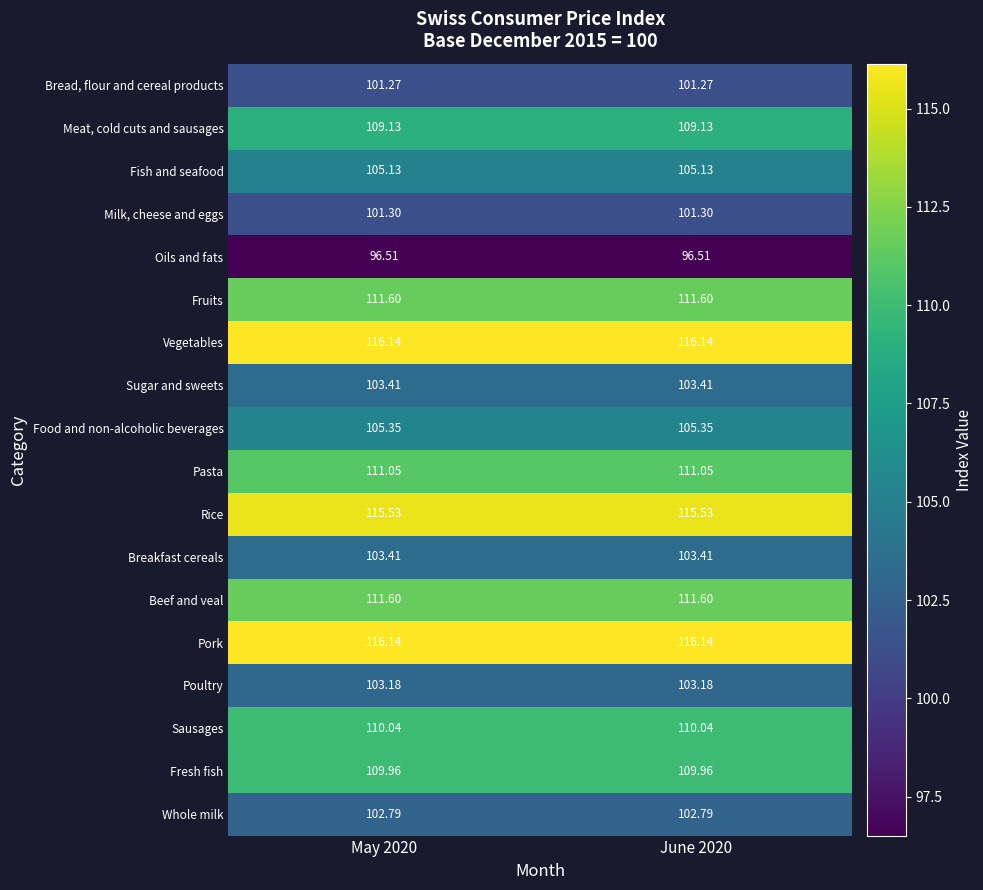

Is the value of Milk, cheese and eggs at June 2020 greater than the value of Sausages at June 2020?

No